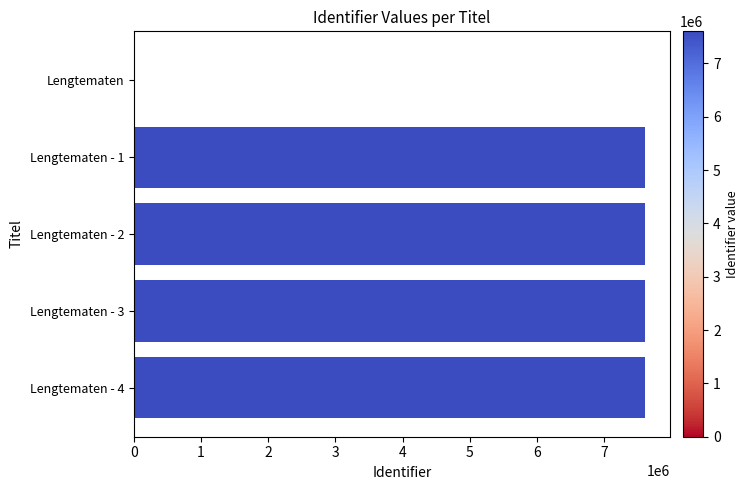

At which label is the value closest to 3800165?

Lengtematen - 1